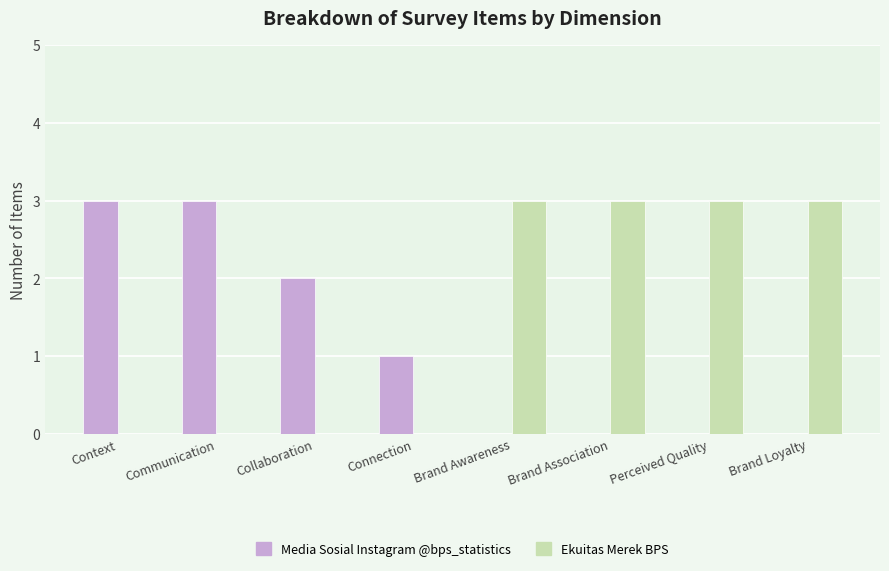

How many data points does each series have?

8